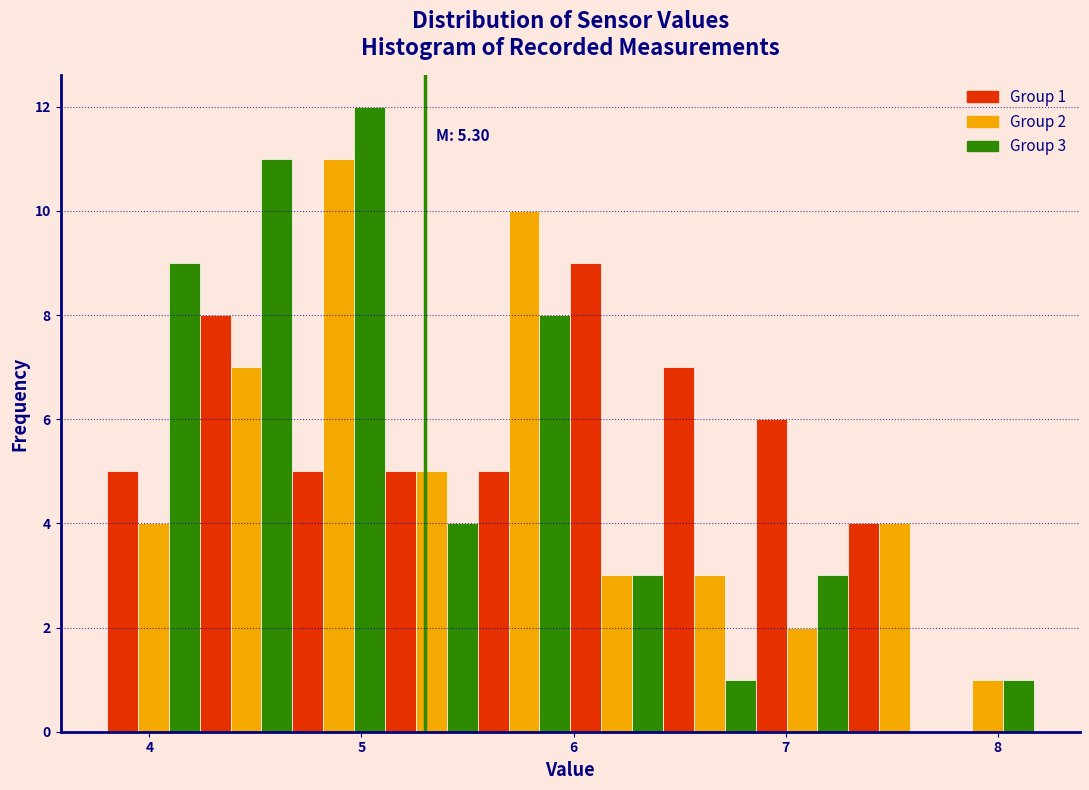

Read against the x-axis, roughly where is the centre of the tallest bar?

5.0